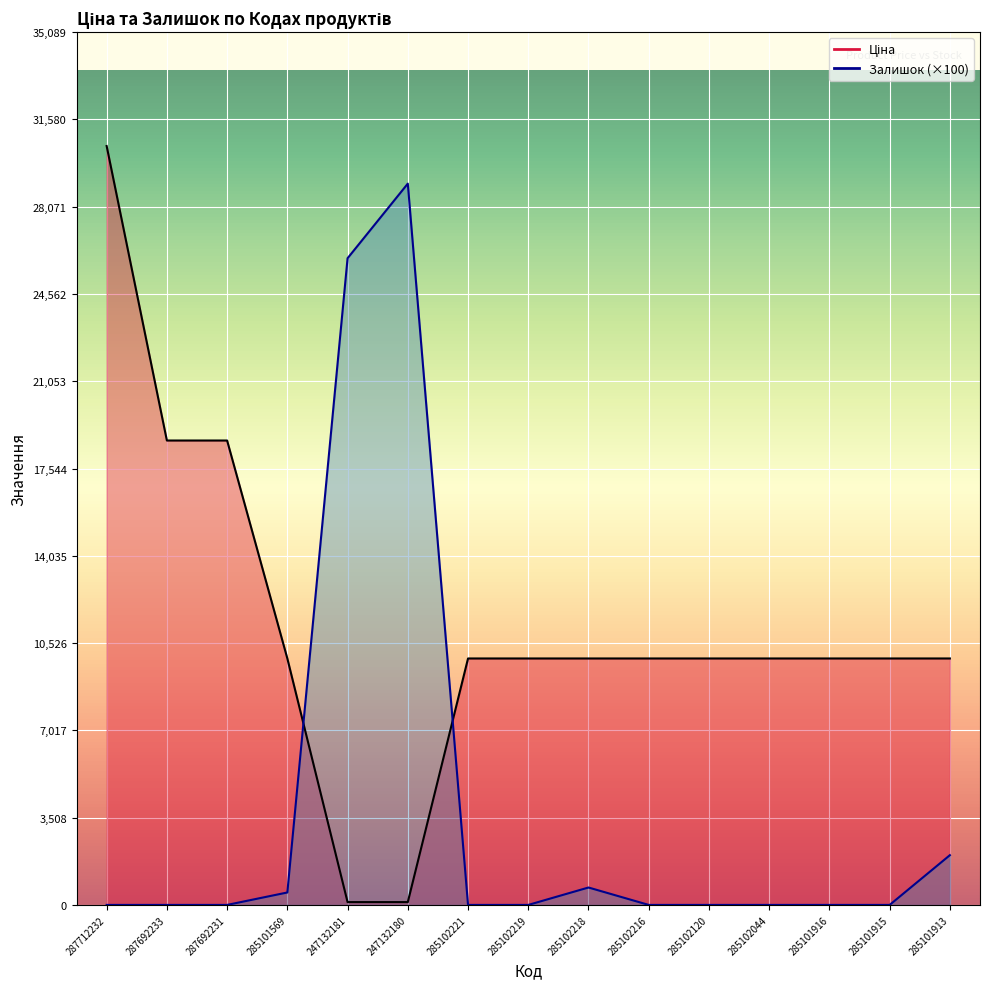

List the series in order of their peak value, lowest first.

Залишок, Ціна